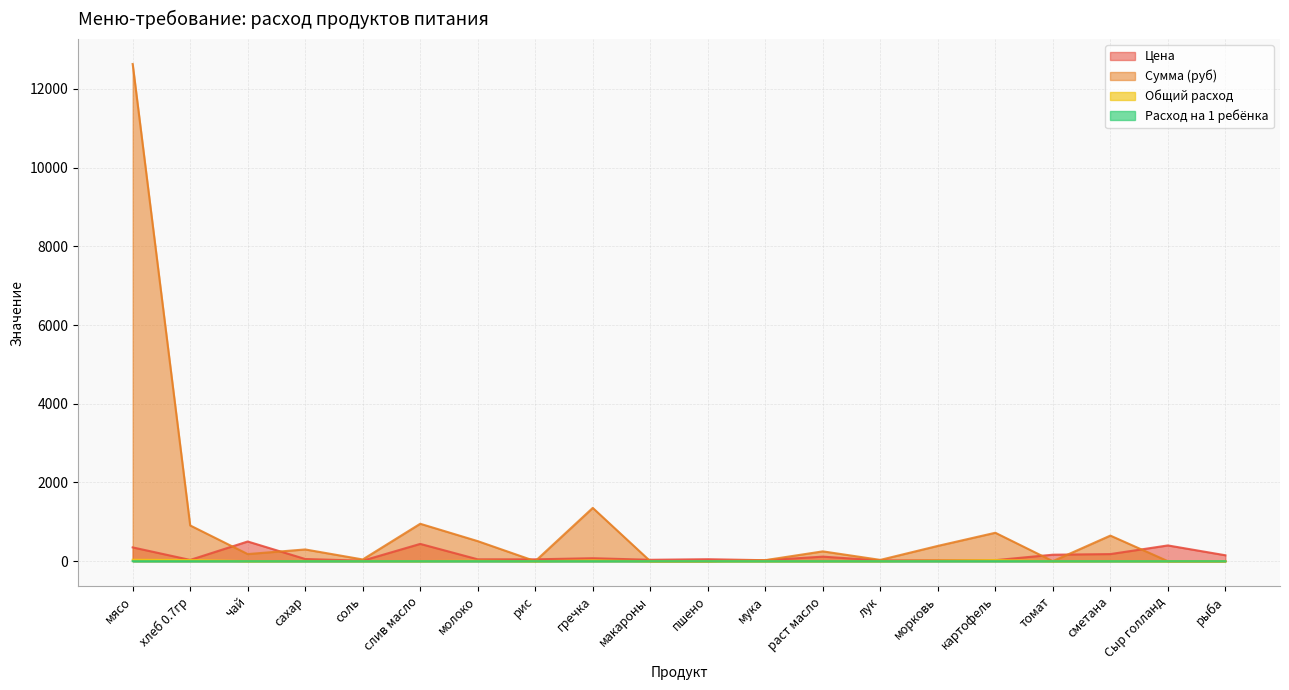

Between which two adjacent categories do Общий расход and Цена first intersect?

морковь and картофель